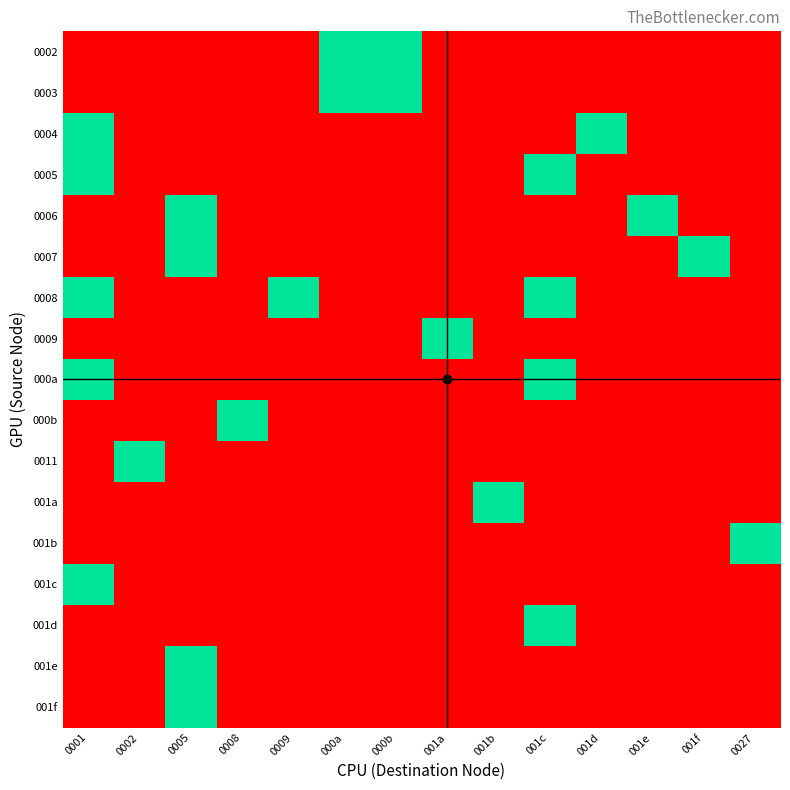

Reading right to left, list all the values displayed in this chart.

0002: 0027=0	001f=0	001e=0	001d=0	001c=0	001b=0	001a=0	000b=1	000a=1	0009=0	0008=0	0005=0	0002=0	0001=0
0003: 0027=0	001f=0	001e=0	001d=0	001c=0	001b=0	001a=0	000b=1	000a=1	0009=0	0008=0	0005=0	0002=0	0001=0
0004: 0027=0	001f=0	001e=0	001d=1	001c=0	001b=0	001a=0	000b=0	000a=0	0009=0	0008=0	0005=0	0002=0	0001=1
0005: 0027=0	001f=0	001e=0	001d=0	001c=1	001b=0	001a=0	000b=0	000a=0	0009=0	0008=0	0005=0	0002=0	0001=1
0006: 0027=0	001f=0	001e=1	001d=0	001c=0	001b=0	001a=0	000b=0	000a=0	0009=0	0008=0	0005=1	0002=0	0001=0
0007: 0027=0	001f=1	001e=0	001d=0	001c=0	001b=0	001a=0	000b=0	000a=0	0009=0	0008=0	0005=1	0002=0	0001=0
0008: 0027=0	001f=0	001e=0	001d=0	001c=1	001b=0	001a=0	000b=0	000a=0	0009=1	0008=0	0005=0	0002=0	0001=1
0009: 0027=0	001f=0	001e=0	001d=0	001c=0	001b=0	001a=1	000b=0	000a=0	0009=0	0008=0	0005=0	0002=0	0001=0
000a: 0027=0	001f=0	001e=0	001d=0	001c=1	001b=0	001a=0	000b=0	000a=0	0009=0	0008=0	0005=0	0002=0	0001=1
000b: 0027=0	001f=0	001e=0	001d=0	001c=0	001b=0	001a=0	000b=0	000a=0	0009=0	0008=1	0005=0	0002=0	0001=0
0011: 0027=0	001f=0	001e=0	001d=0	001c=0	001b=0	001a=0	000b=0	000a=0	0009=0	0008=0	0005=0	0002=1	0001=0
001a: 0027=0	001f=0	001e=0	001d=0	001c=0	001b=1	001a=0	000b=0	000a=0	0009=0	0008=0	0005=0	0002=0	0001=0
001b: 0027=1	001f=0	001e=0	001d=0	001c=0	001b=0	001a=0	000b=0	000a=0	0009=0	0008=0	0005=0	0002=0	0001=0
001c: 0027=0	001f=0	001e=0	001d=0	001c=0	001b=0	001a=0	000b=0	000a=0	0009=0	0008=0	0005=0	0002=0	0001=1
001d: 0027=0	001f=0	001e=0	001d=0	001c=1	001b=0	001a=0	000b=0	000a=0	0009=0	0008=0	0005=0	0002=0	0001=0
001e: 0027=0	001f=0	001e=0	001d=0	001c=0	001b=0	001a=0	000b=0	000a=0	0009=0	0008=0	0005=1	0002=0	0001=0
001f: 0027=0	001f=0	001e=0	001d=0	001c=0	001b=0	001a=0	000b=0	000a=0	0009=0	0008=0	0005=1	0002=0	0001=0